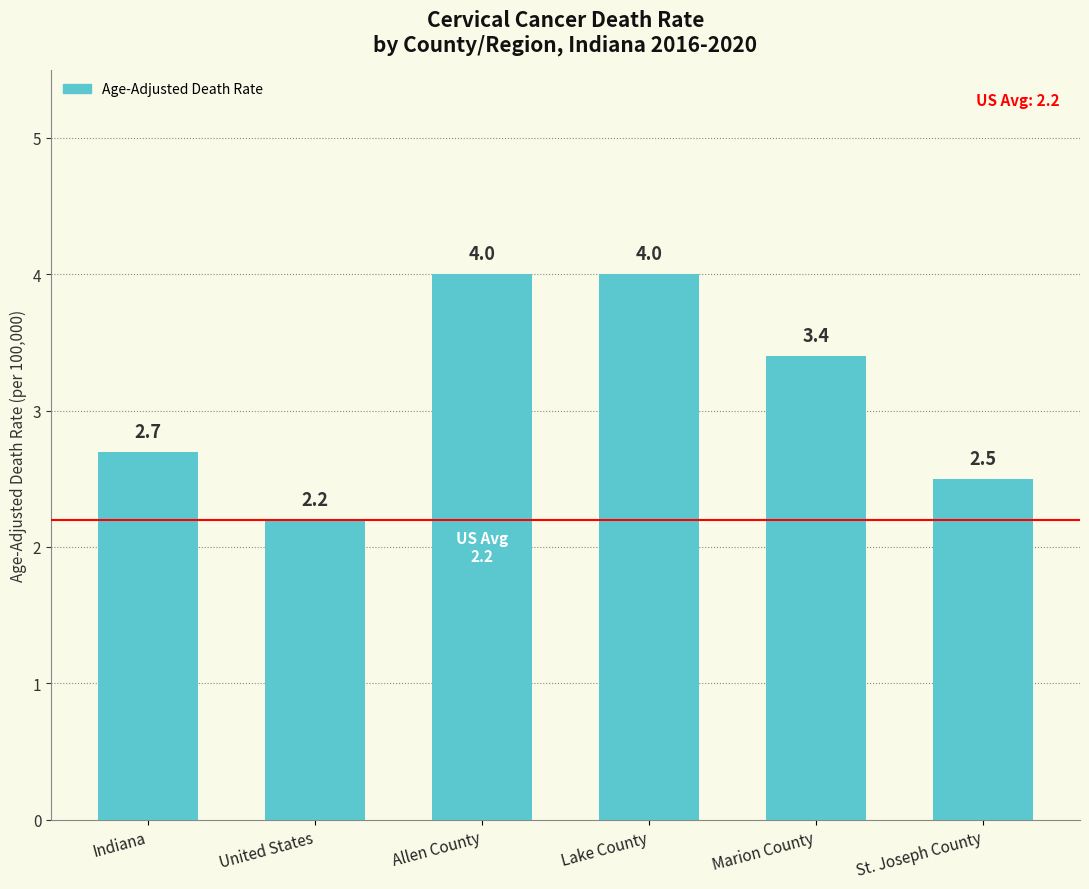

Reading left to right, transcribe all the data shown in this chart.

2.7	2.2	4.0	4.0	3.4	2.5